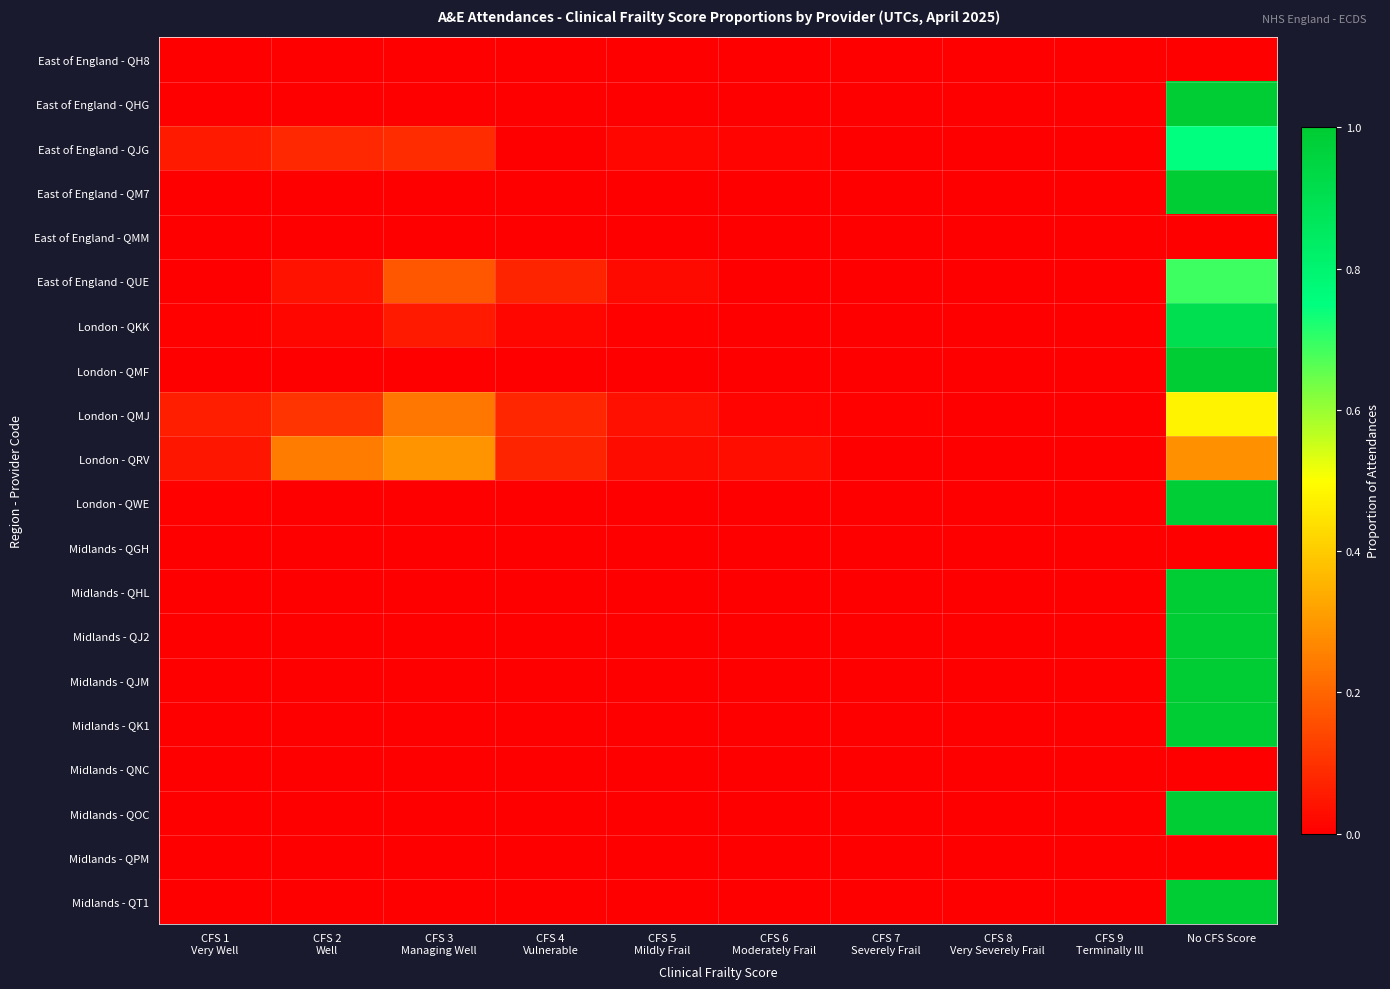

Which category has the lowest value across all series?

CFS 1
Very Well